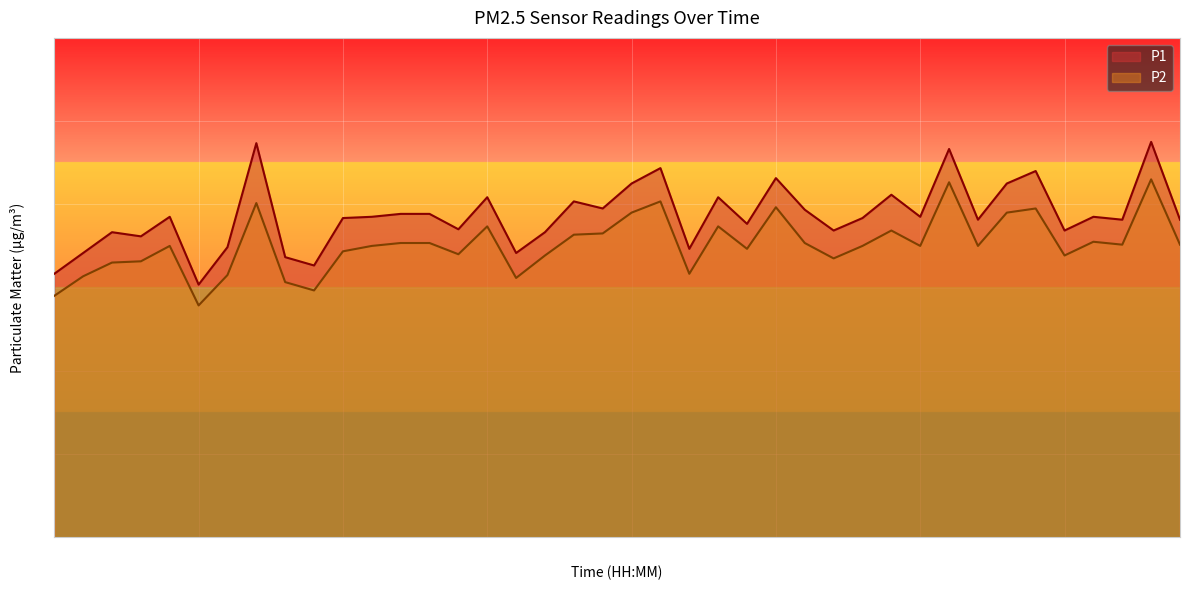

How many categories are shown in the chart?

40